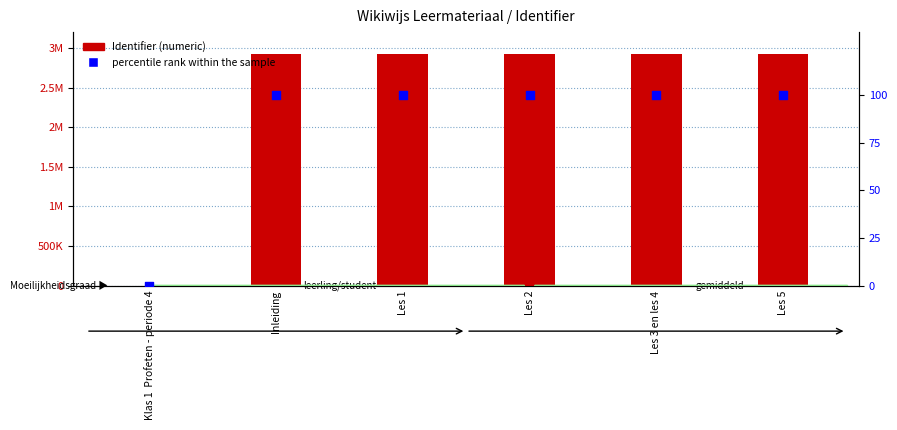

At which category is the sum across all series the highest?

Les 5